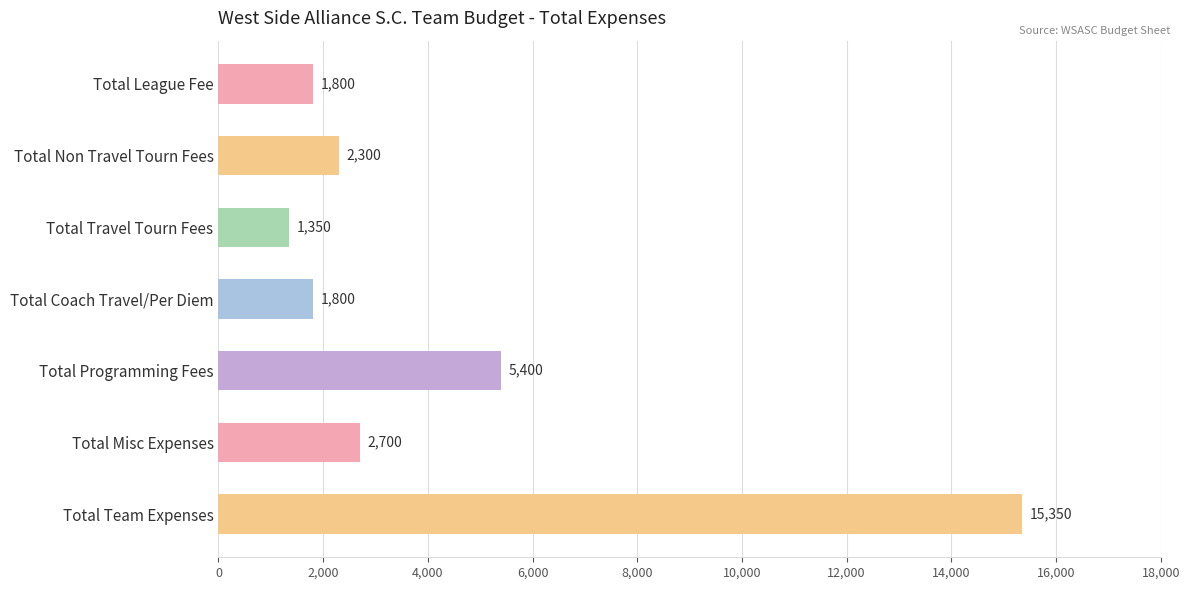

What is the change in value from Total League Fee to Total Travel Tourn Fees?

-450